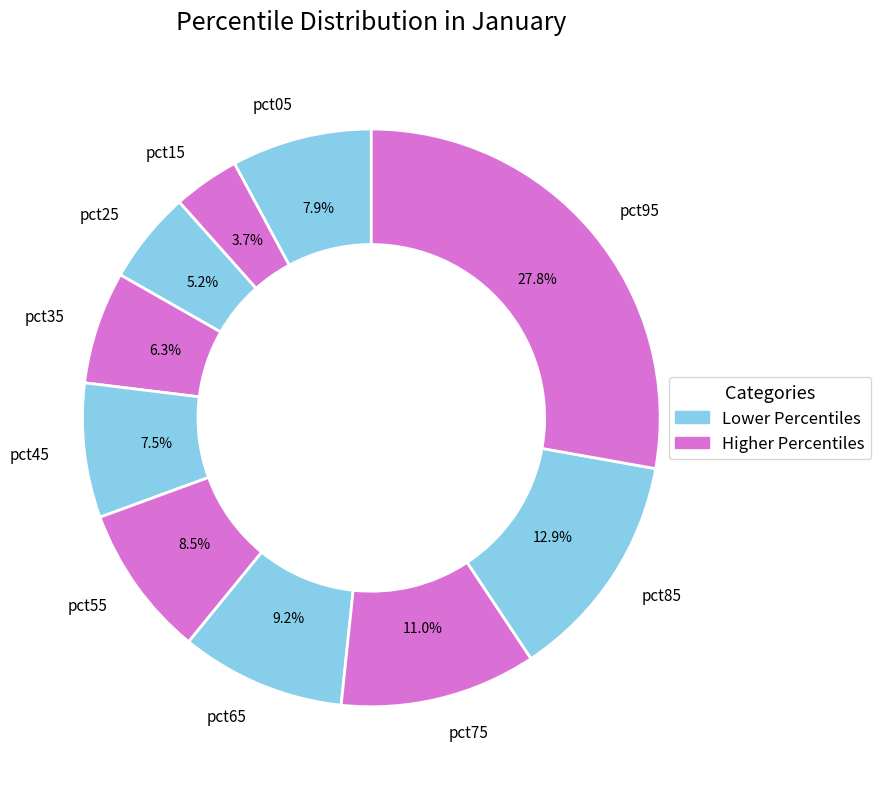

Between pct55 and pct35, which is larger?

pct55